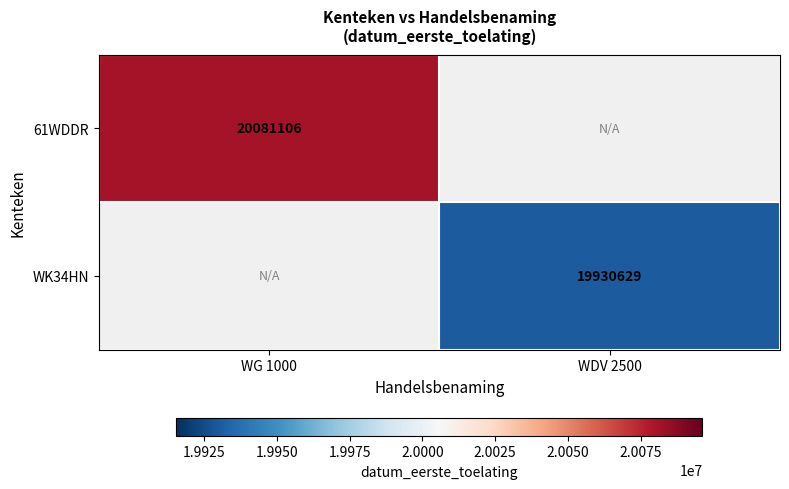

The value of 61WDDR at WG 1000 is 31198348.0. True or false?

False